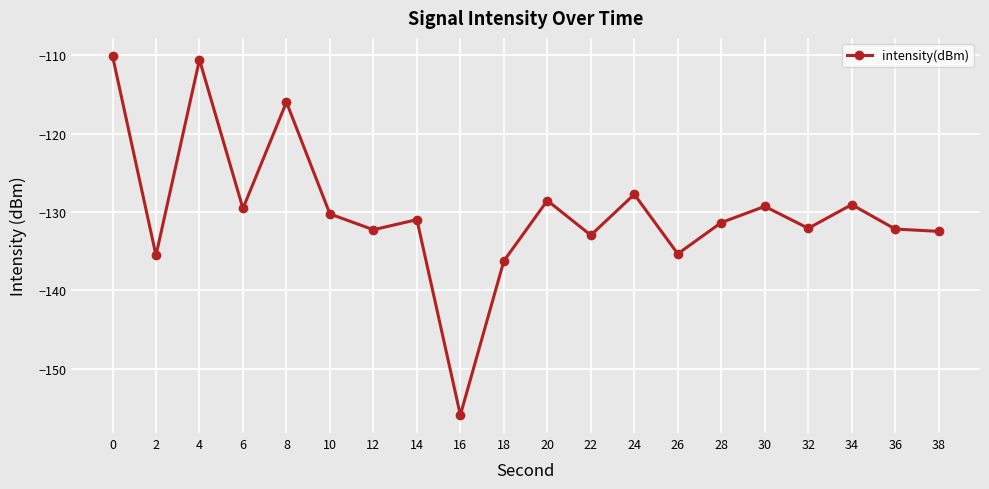

What is the average value?

-129.9